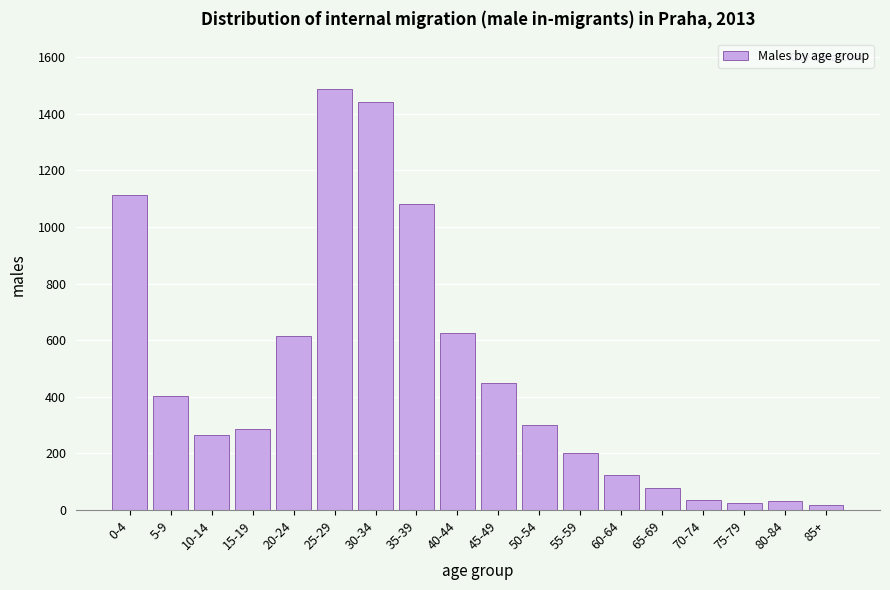

What is the difference between the maximum and minimum values?

1471